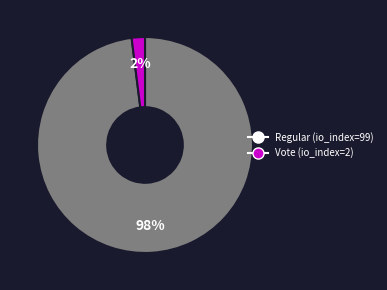

To the nearest percent, what is the combined percentage of Vote and Regular?

100%